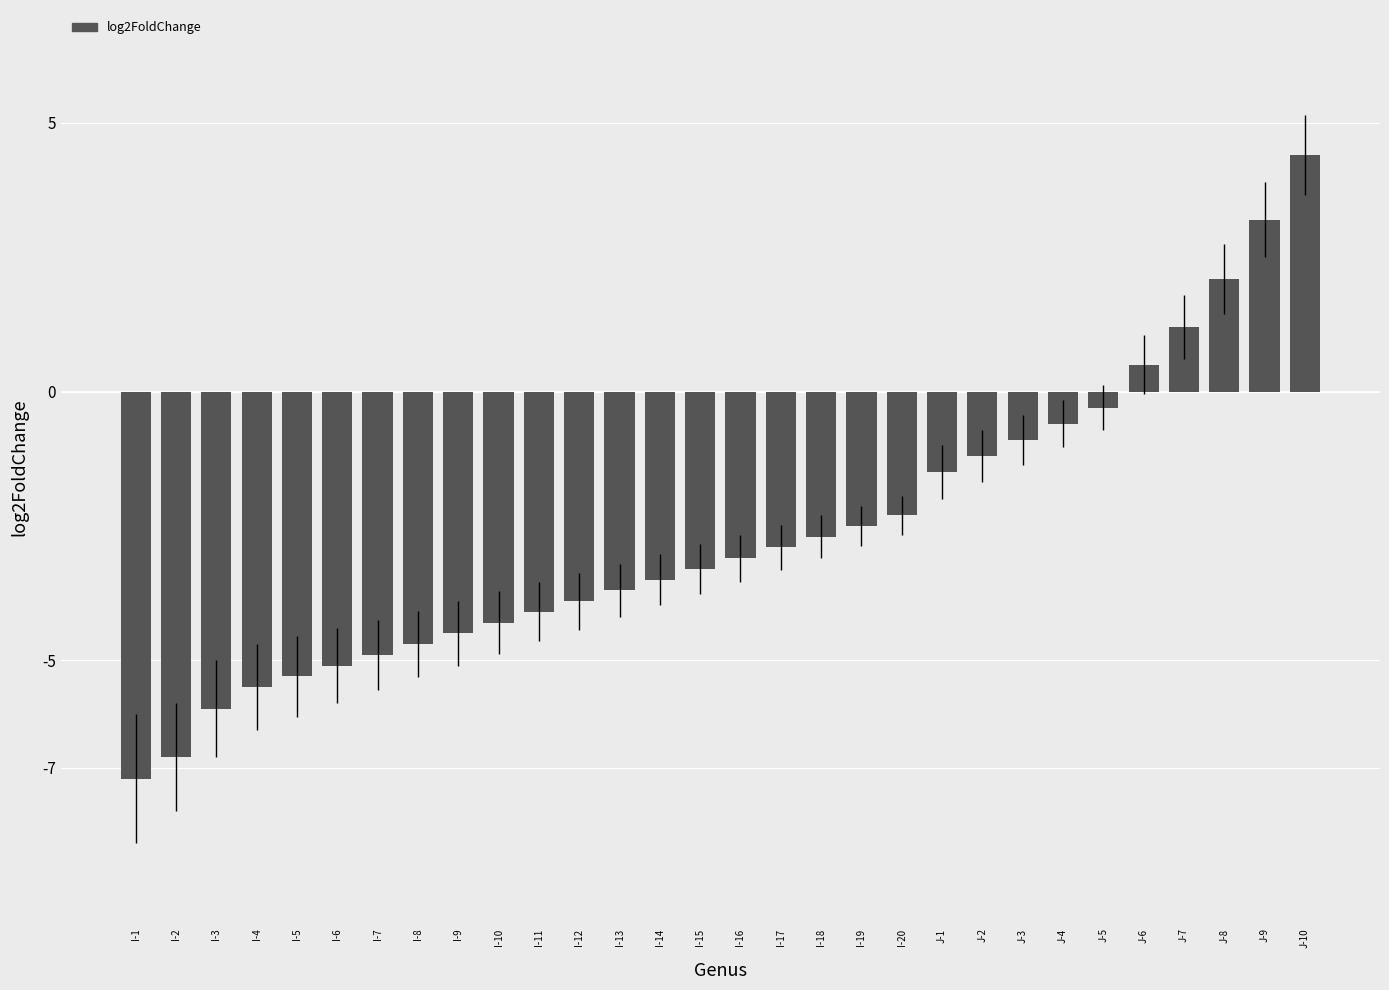

Reading left to right, transcribe all the data shown in this chart.

I-1=-7.2	I-2=-6.8	I-3=-5.9	I-4=-5.5	I-5=-5.3	I-6=-5.1	I-7=-4.9	I-8=-4.7	I-9=-4.5	I-10=-4.3	I-11=-4.1	I-12=-3.9	I-13=-3.7	I-14=-3.5	I-15=-3.3	I-16=-3.1	I-17=-2.9	I-18=-2.7	I-19=-2.5	I-20=-2.3	J-1=-1.5	J-2=-1.2	J-3=-0.9	J-4=-0.6	J-5=-0.3	J-6=0.5	J-7=1.2	J-8=2.1	J-9=3.2	J-10=4.4